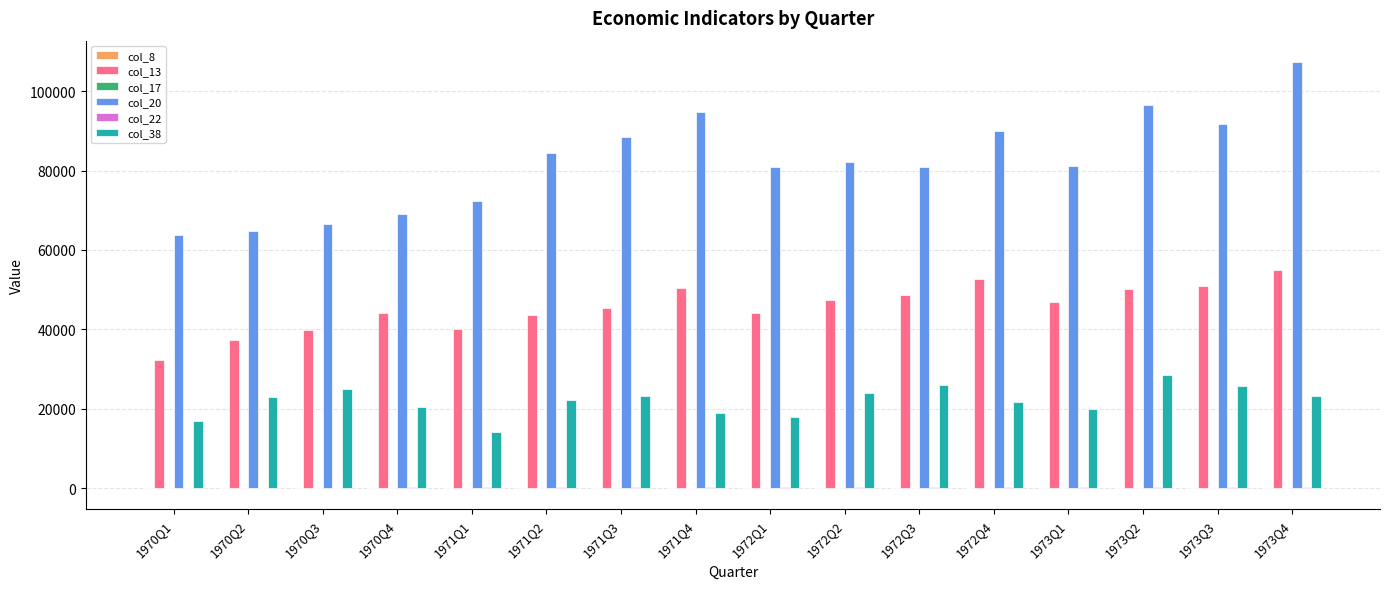

The value of col_13 at 1971Q2 is 43694.9. True or false?

True